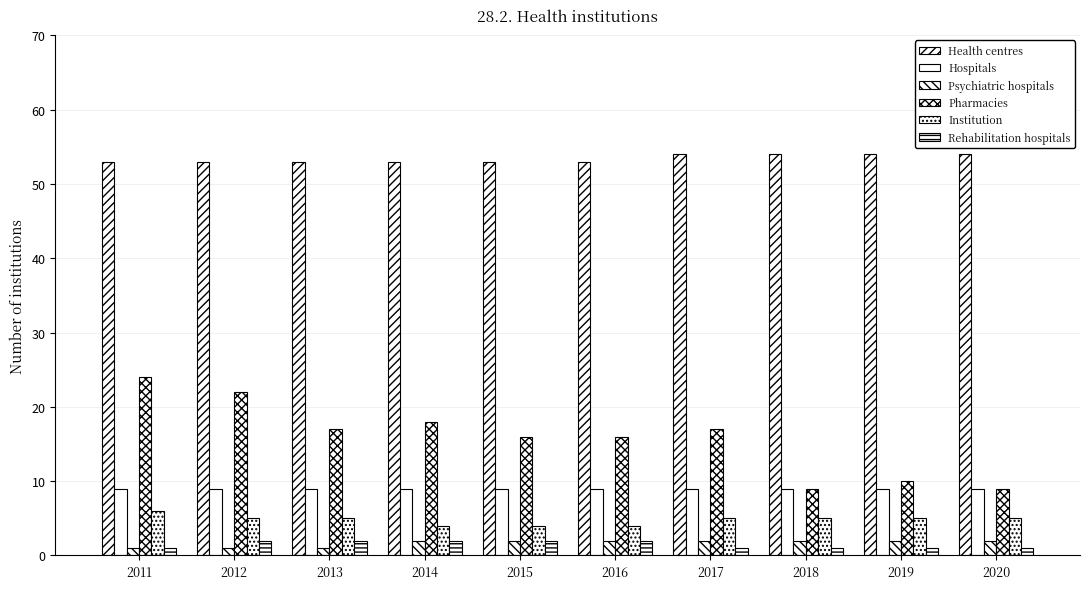

At which category is the sum across all series the highest?

2011